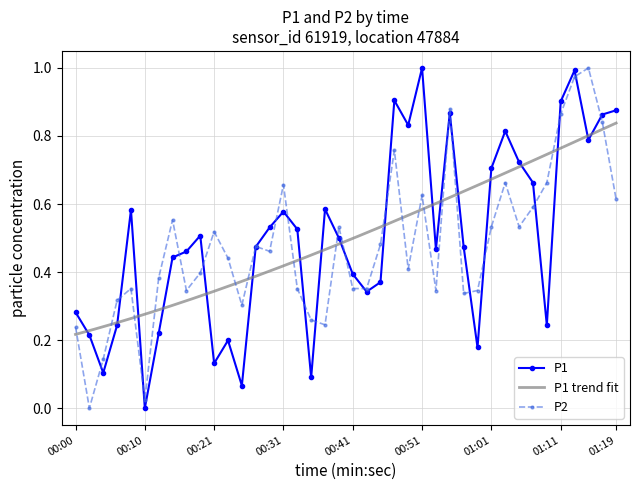

At which label does P1 reach its minimum?

00:10